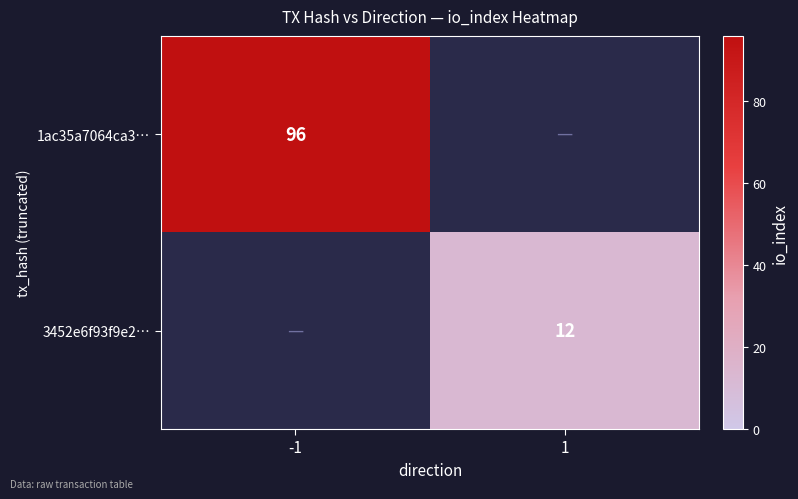

What is the minimum value shown in the chart?

12.0